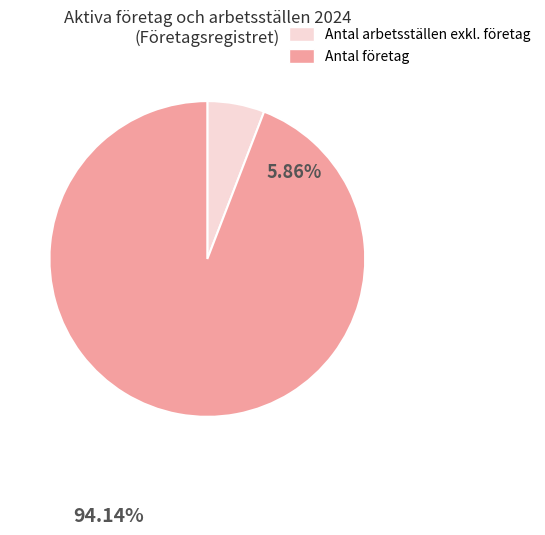

Count the number of slices in the pie.

2